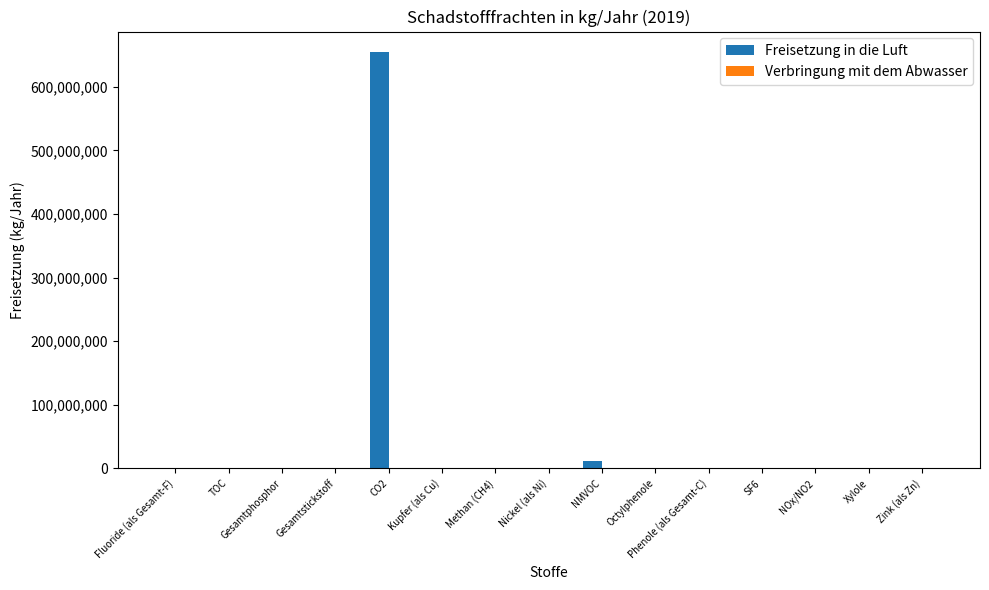

At which category is the sum across all series the highest?

CO2